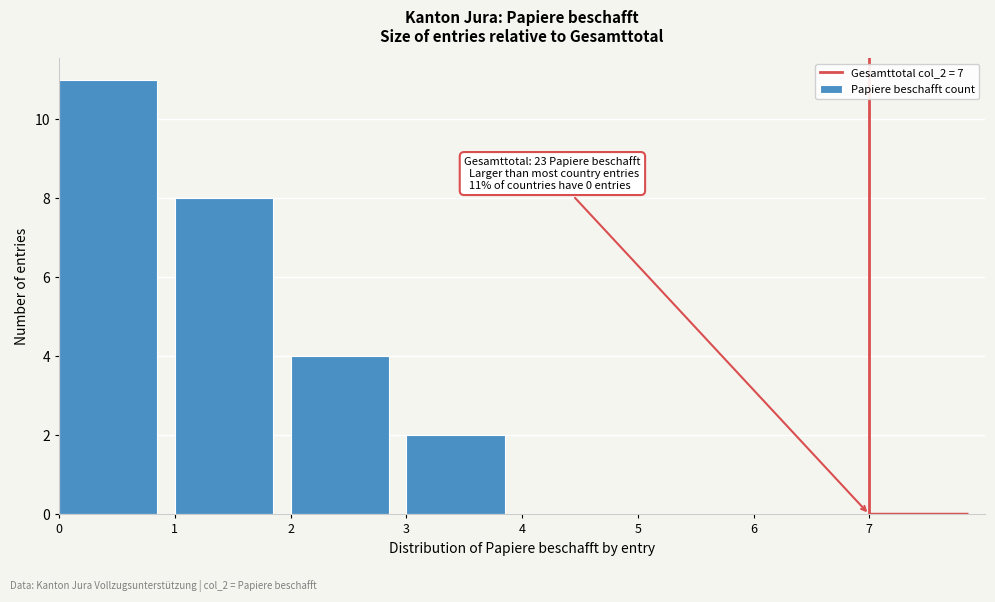

Which range on the x-axis has the tallest bar?

0 to 1